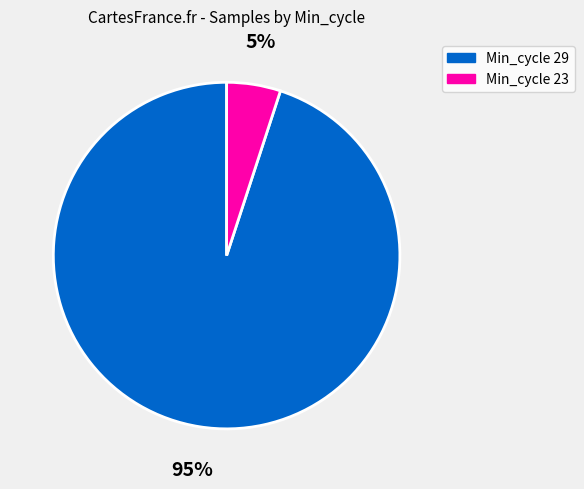

To the nearest percent, what is the difference between the largest and smallest slice percentages?

90%